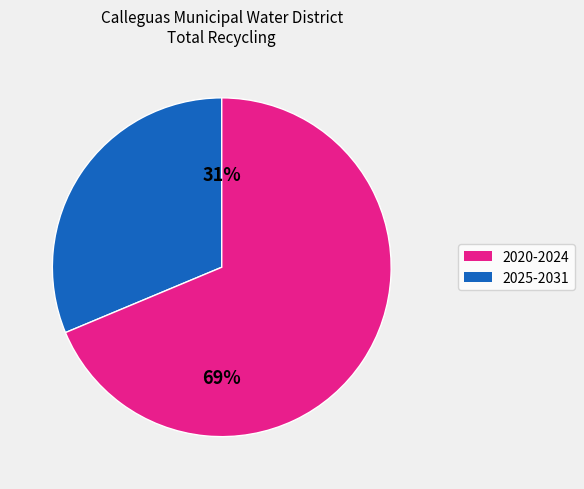

Is it true that 2025-2031 is 69% of the pie?

True